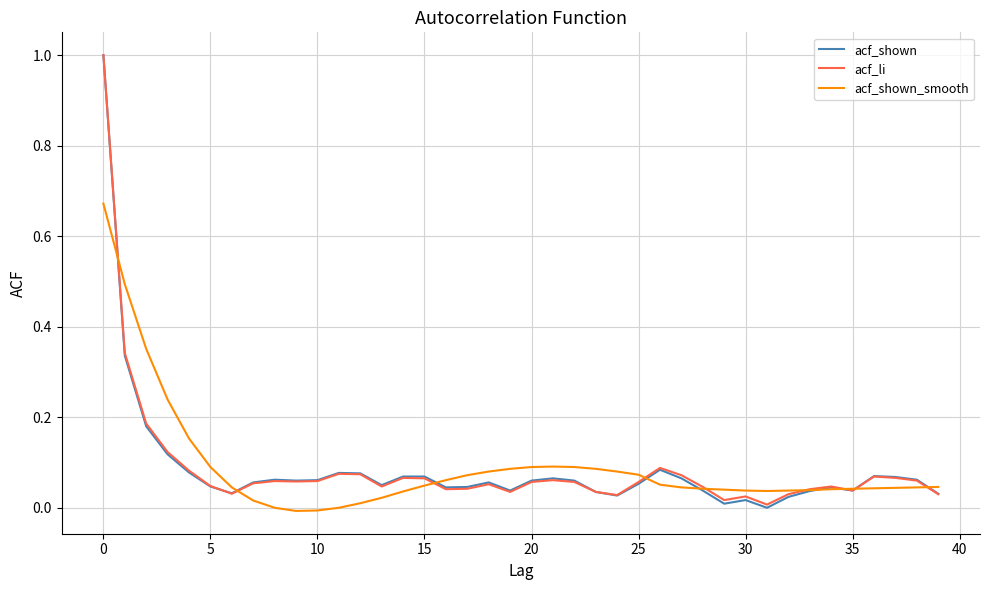

Which series has the widest spread of values?

acf_shown